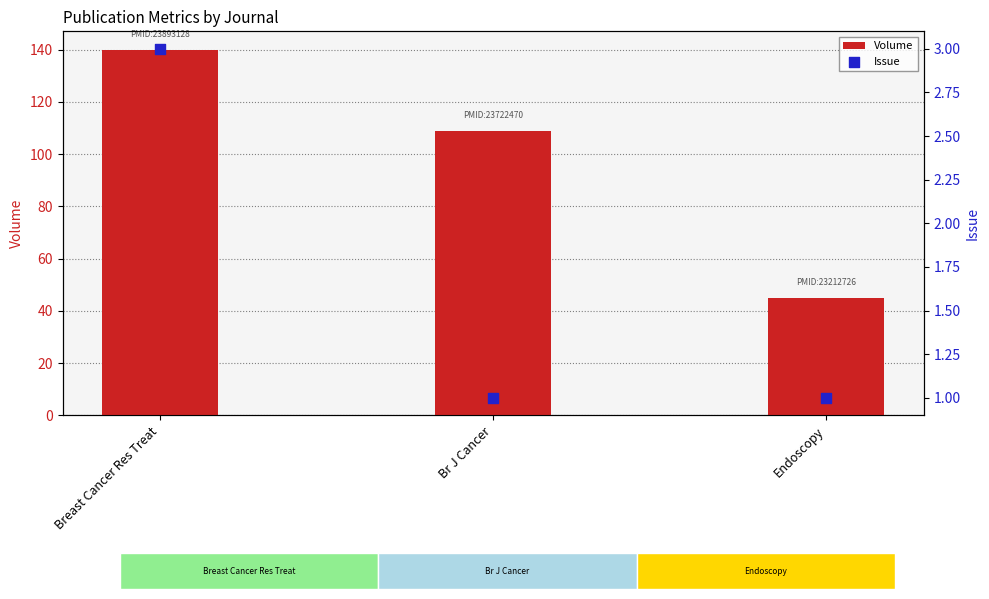

At how many categories does at least one series exceed 55?

2